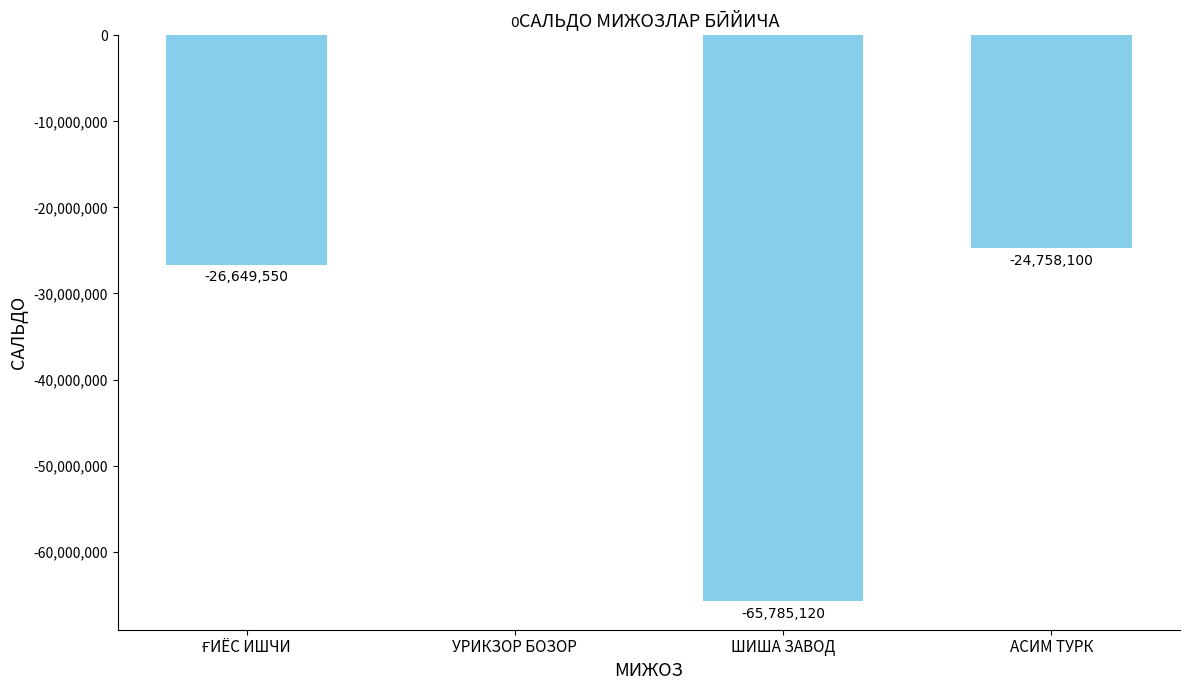

Are the bars horizontal?

No